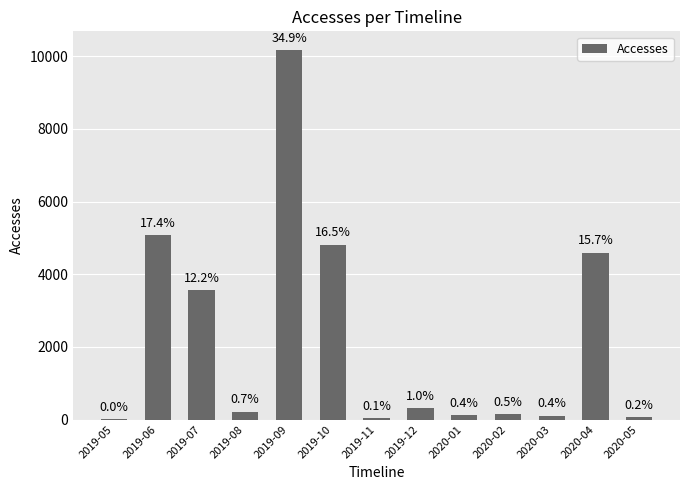

Are the bars horizontal?

No